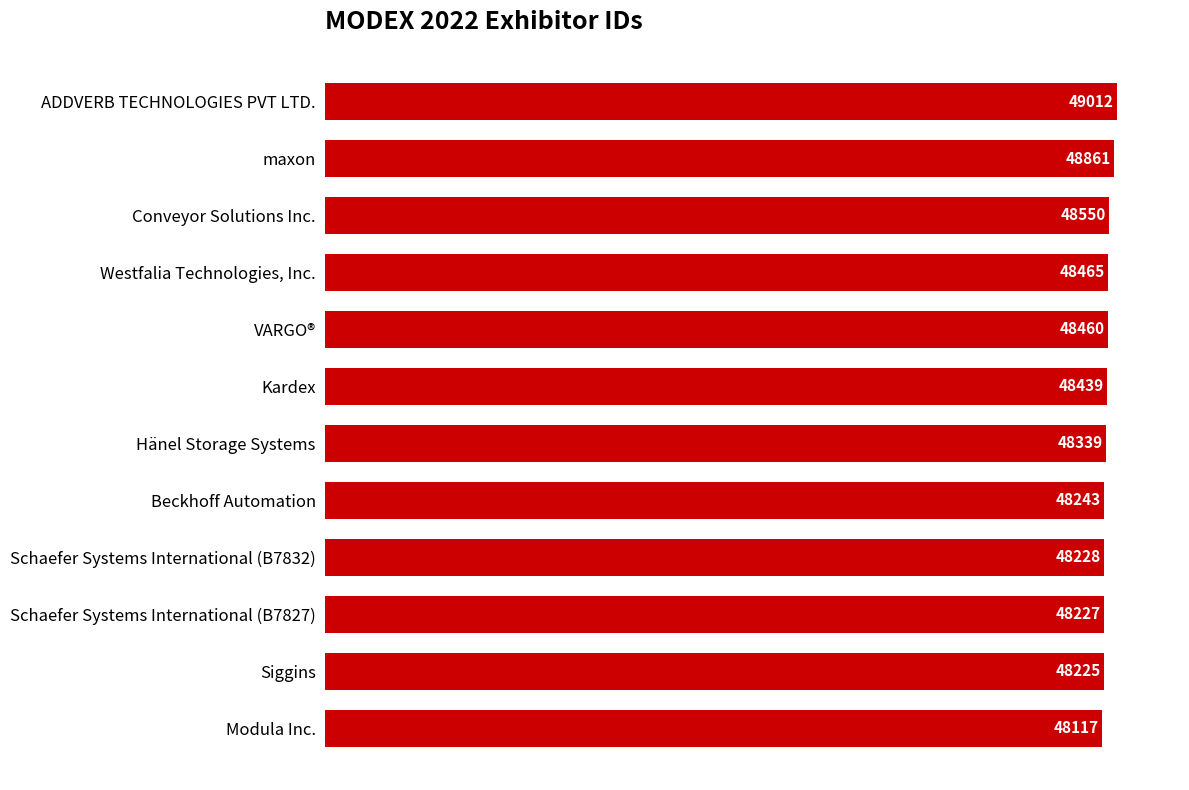

What is the minimum value shown in the chart?

48117